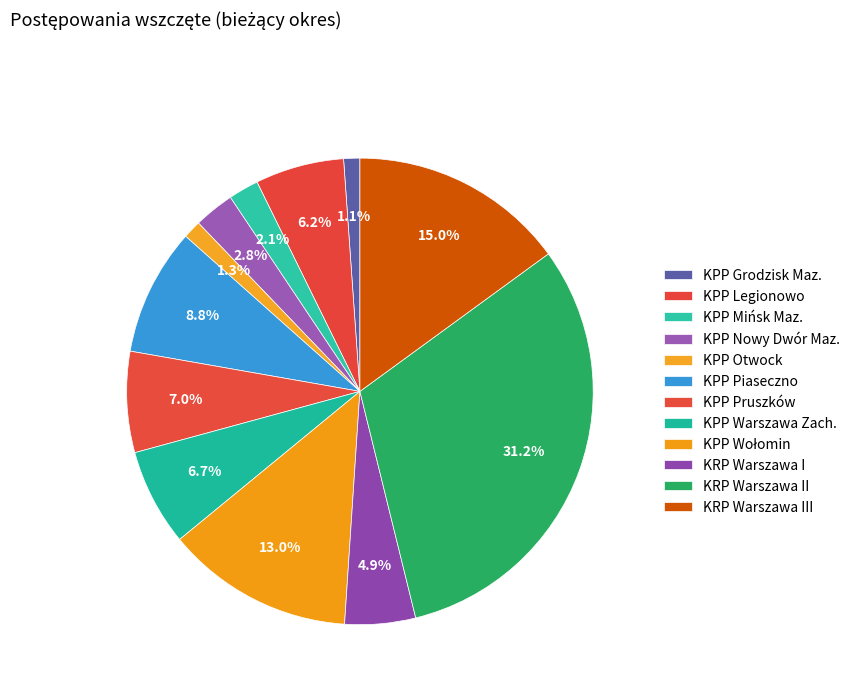

Which has a higher value, KPP Pruszków or KPP Otwock?

KPP Pruszków